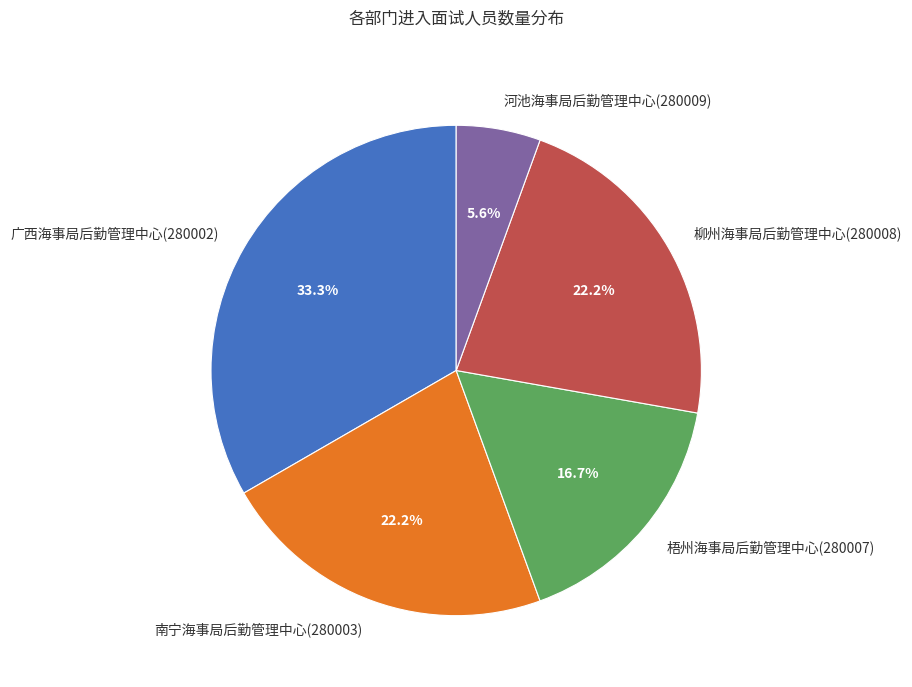

Which category has the smallest portion of the pie?

河池海事局后勤管理中心(280009)